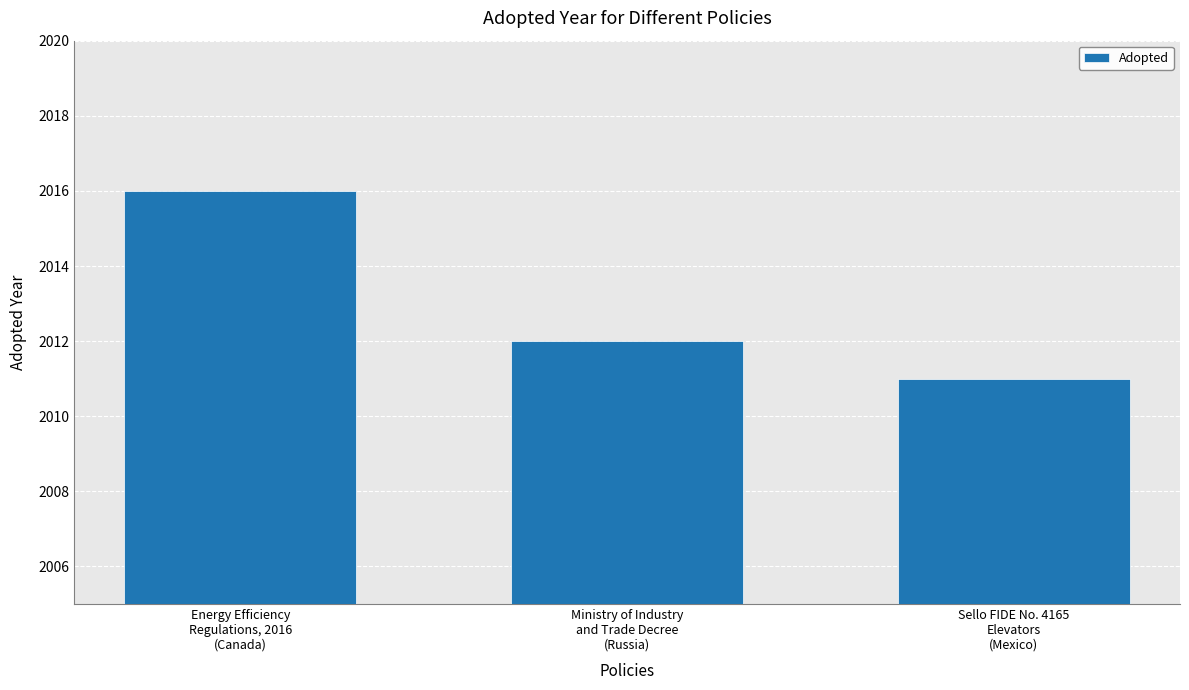

What is the label of the 3rd bar from the right?

Energy Efficiency
Regulations, 2016
(Canada)